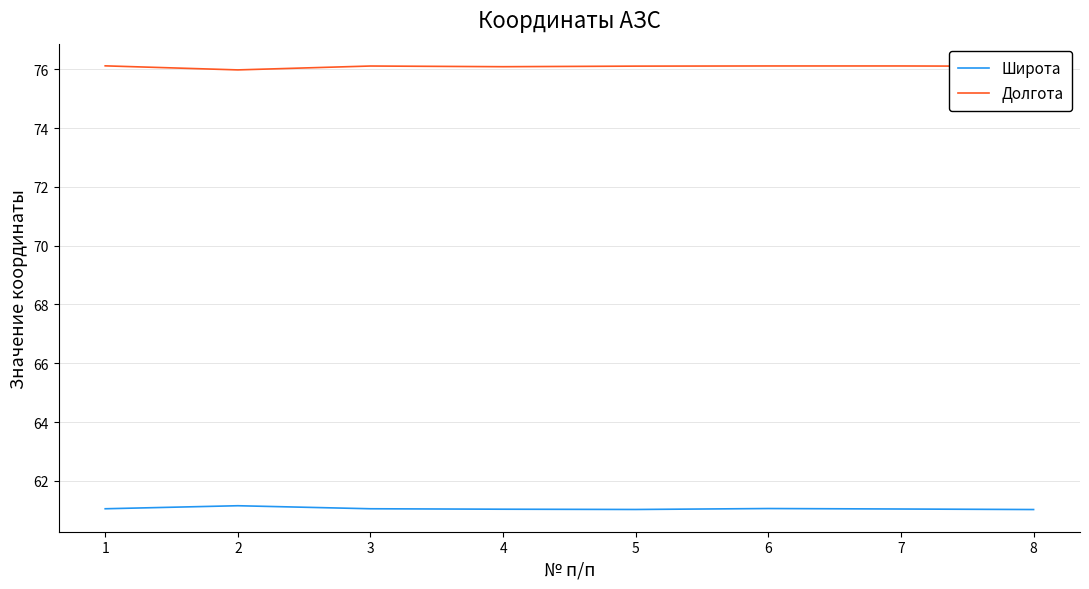

True or false: Широта and Долгота cross at least once.

False